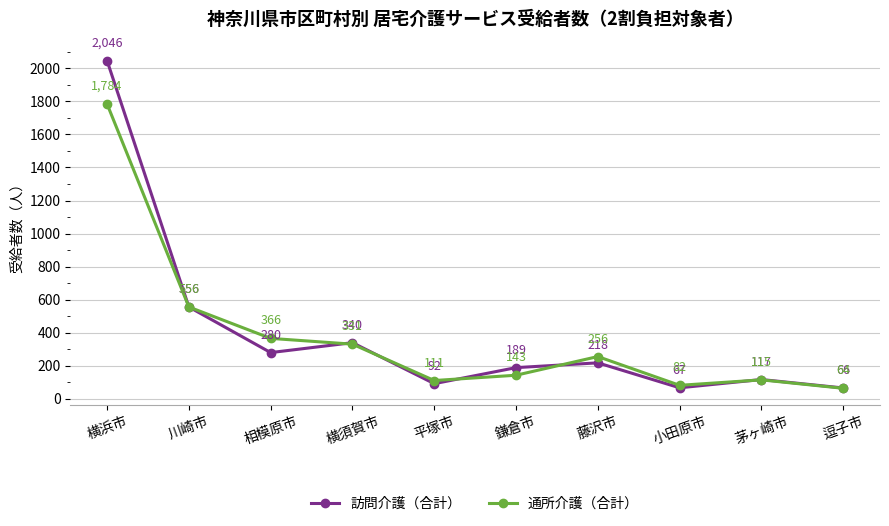

Which series has the widest spread of values?

訪問介護（合計）